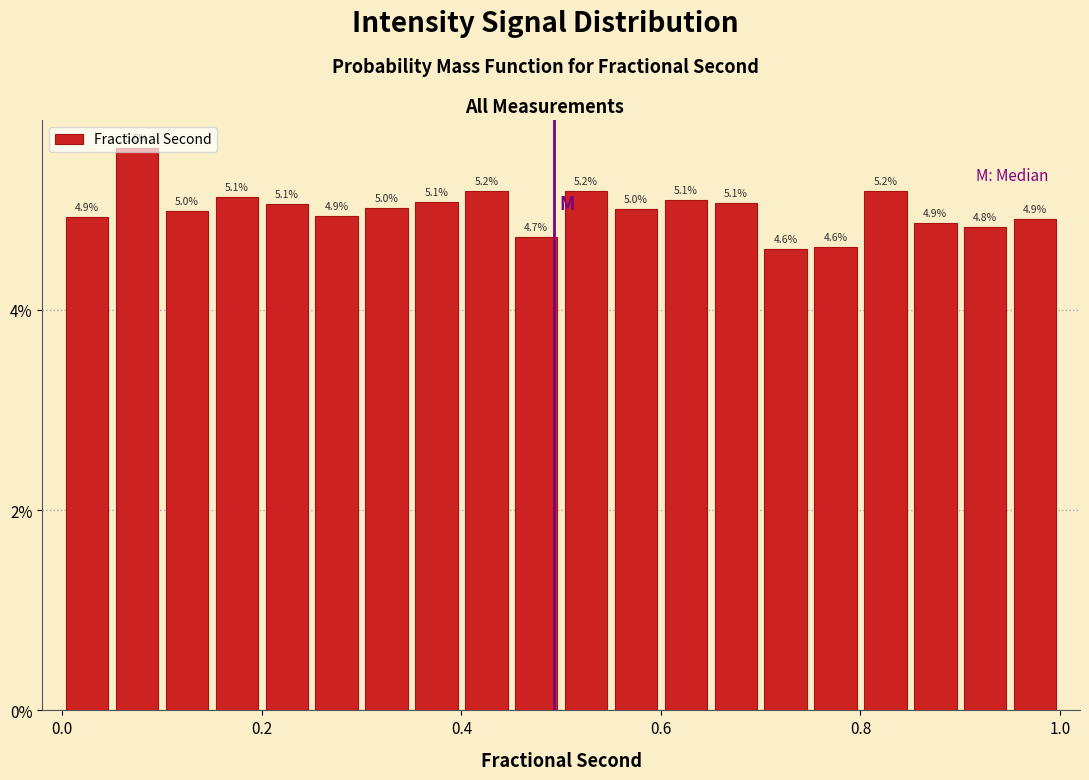

Read against the x-axis, roughly where is the centre of the tallest bar?

0.08